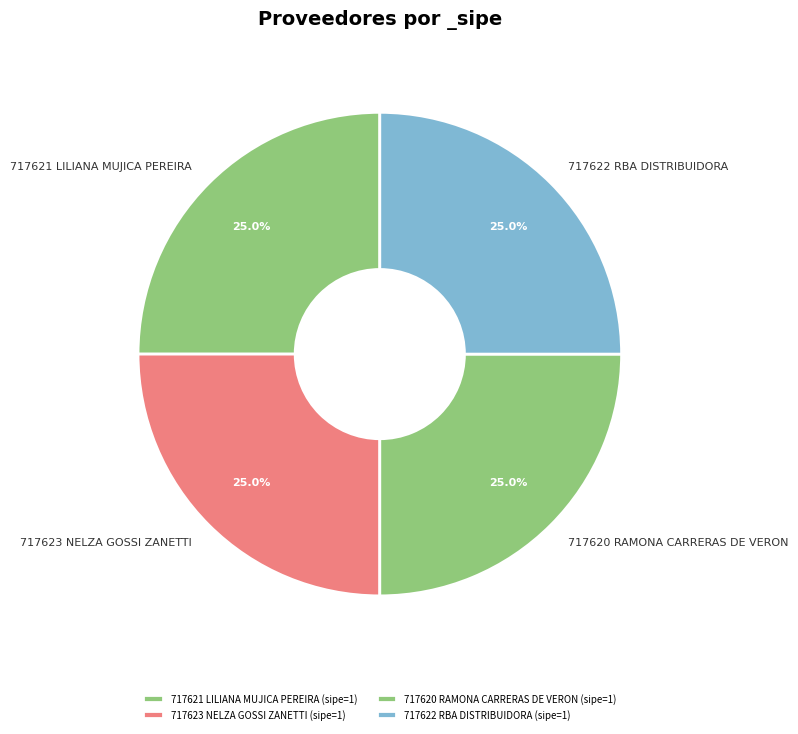

Combined, what portion of the pie is 717622 RBA DISTRIBUIDORA and 717620 RAMONA CARRERAS DE VERON?

50.0%